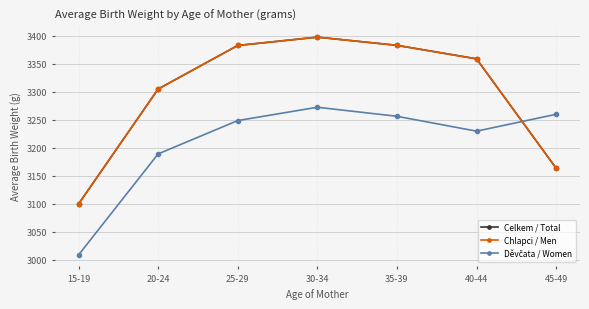

Does the chart have visible grid lines?

Yes